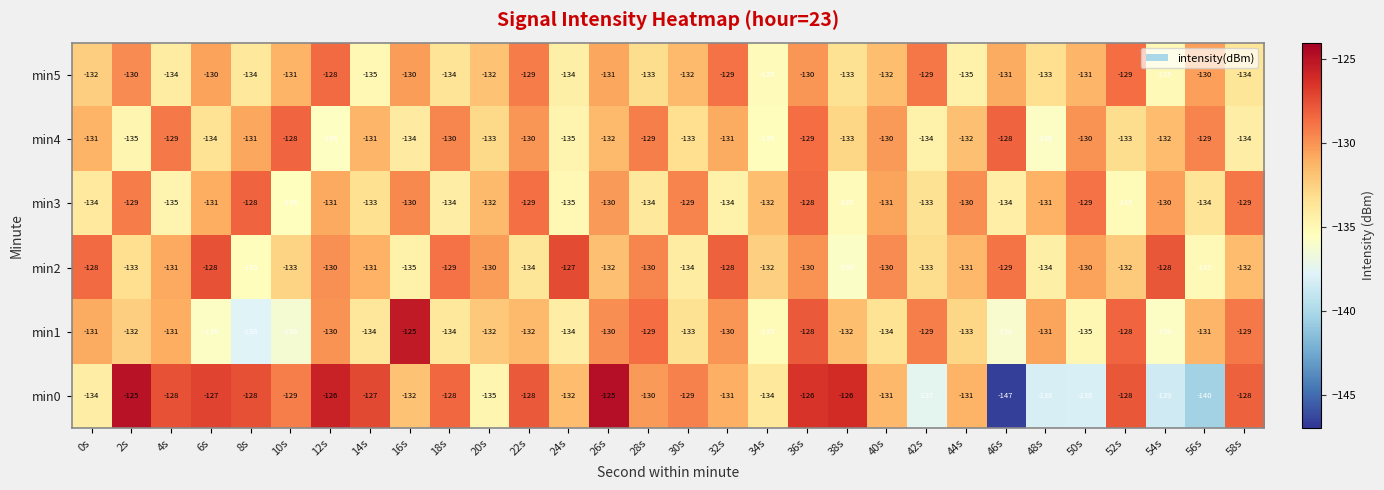

Which series has the largest total across all categories?

min0